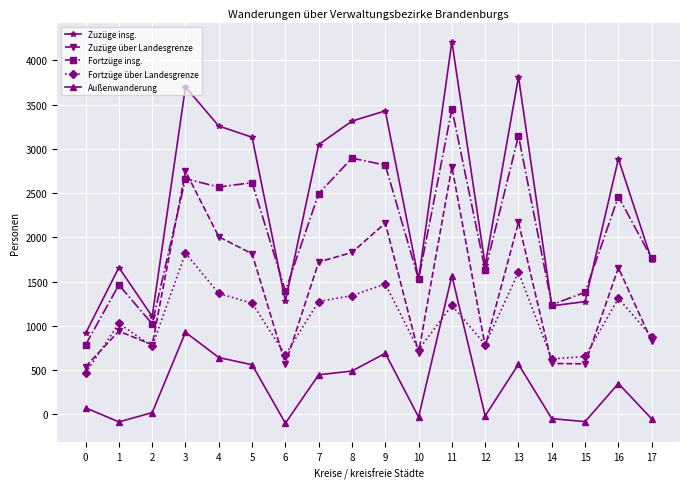

What is the value of the Zuzüge insg. point at the 6th from the left?

3131